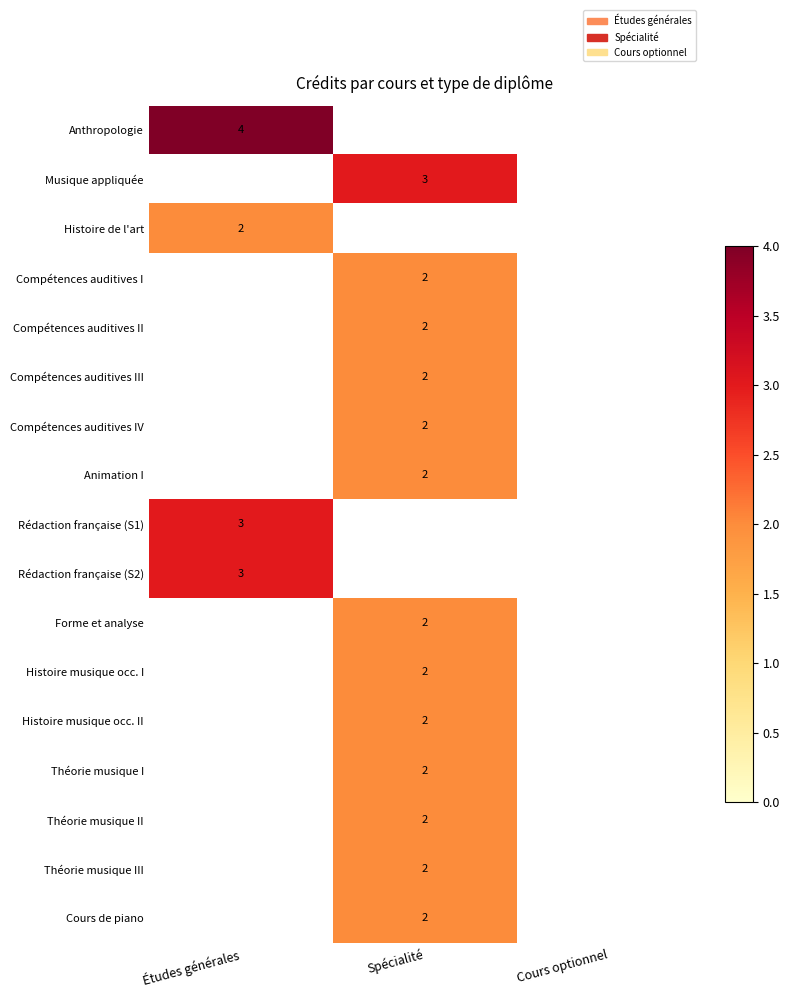

The value of Histoire de l'art at Études générales is 2. True or false?

True